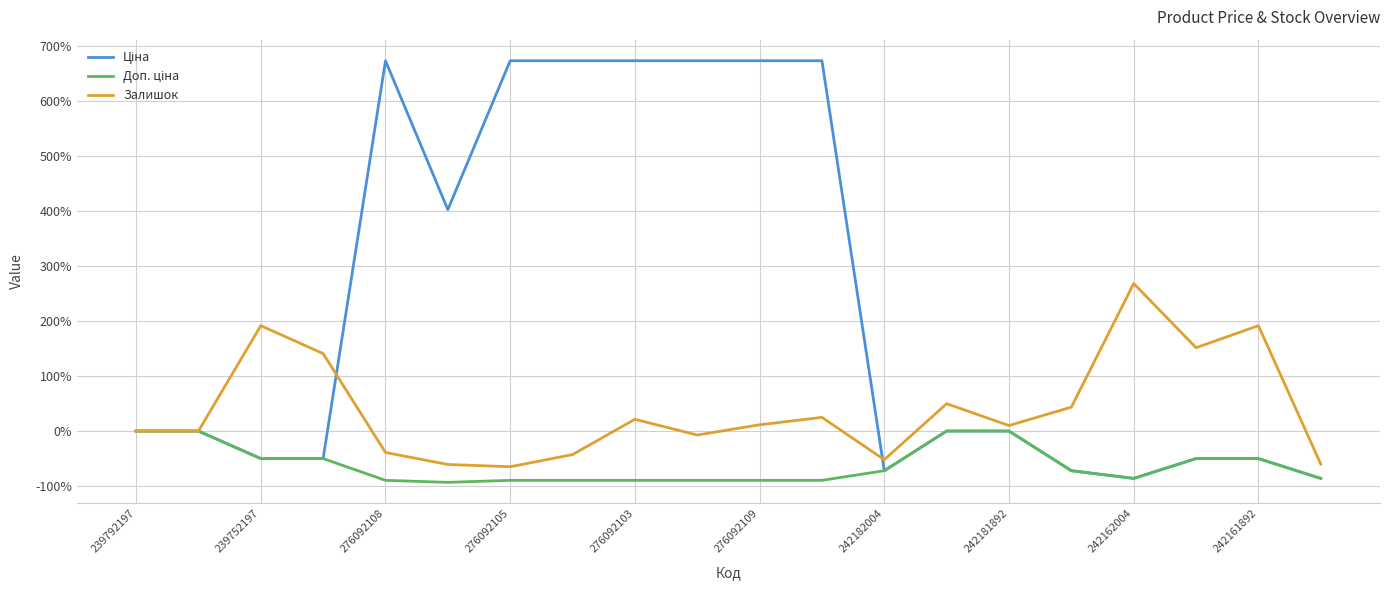

How many categories are shown in the chart?

20